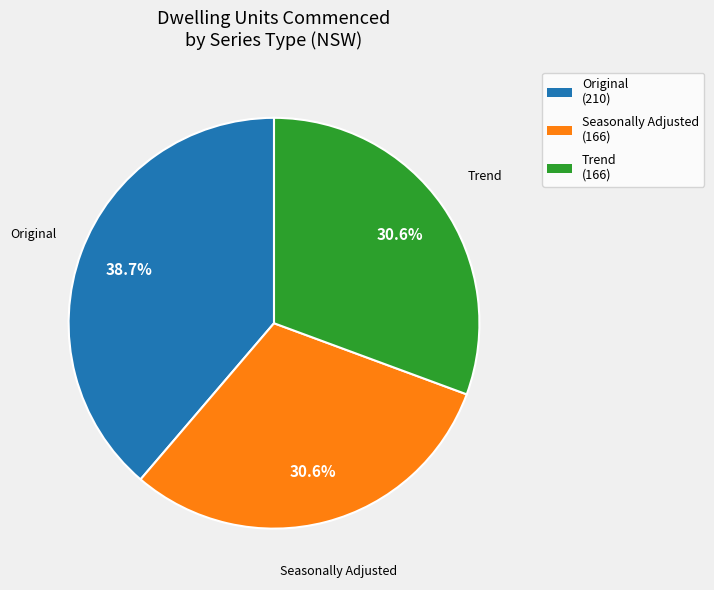

Which slice is the largest?

Original